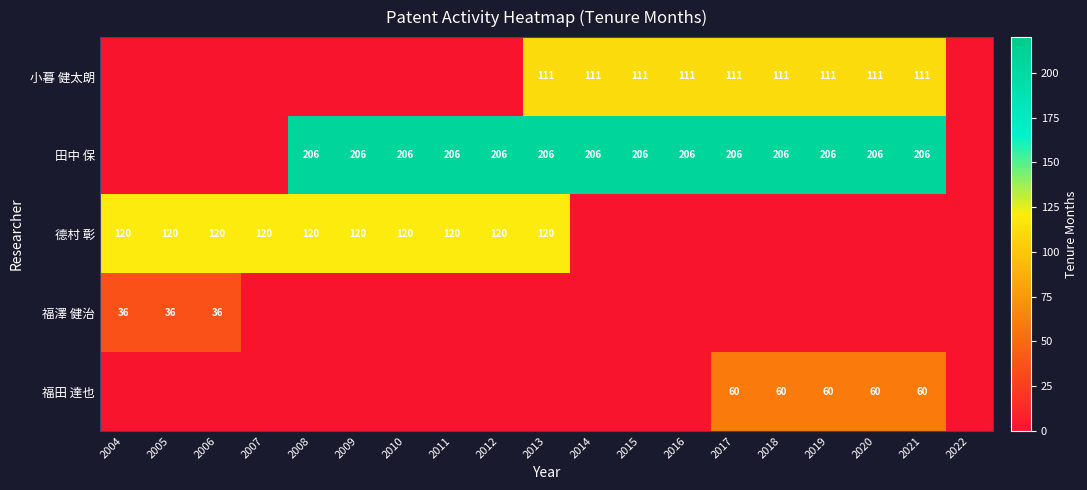

The value of 田中 保 at 2017 is 109. True or false?

False